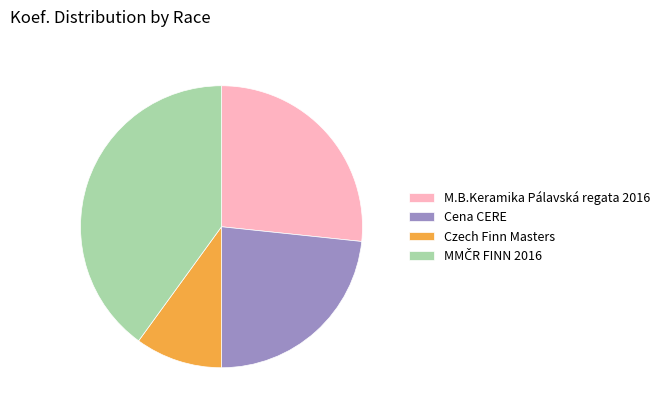

Which category has the smallest portion of the pie?

Czech Finn Masters